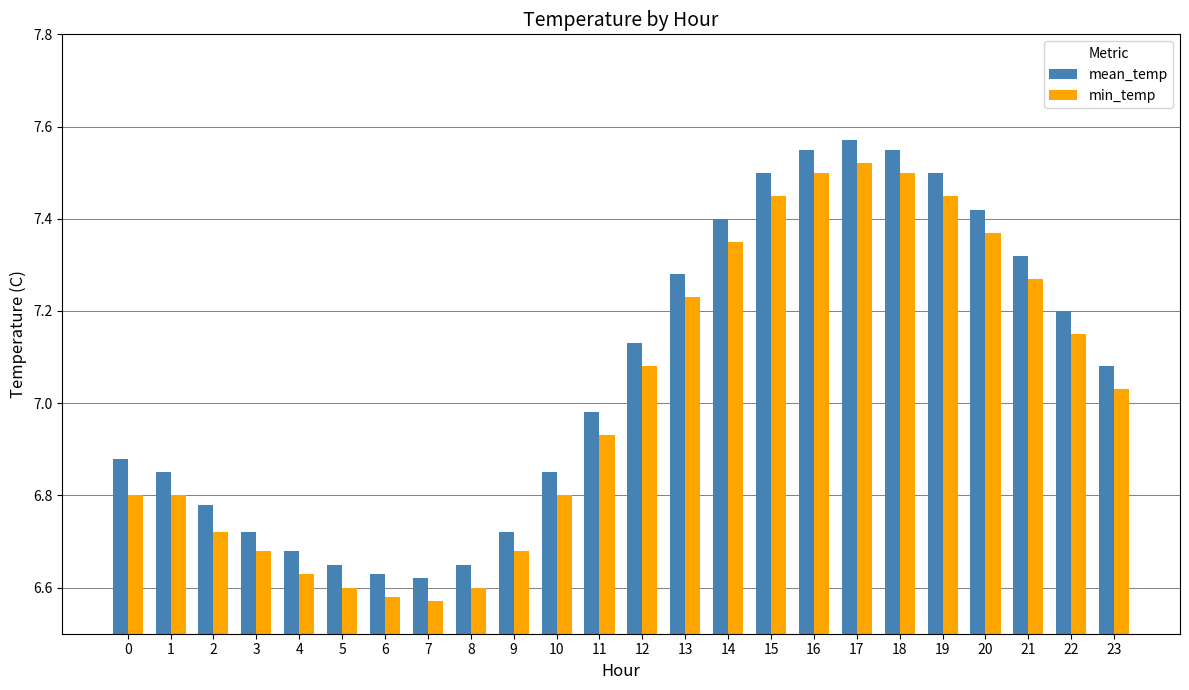

How many data points in mean_temp are above 7?

12